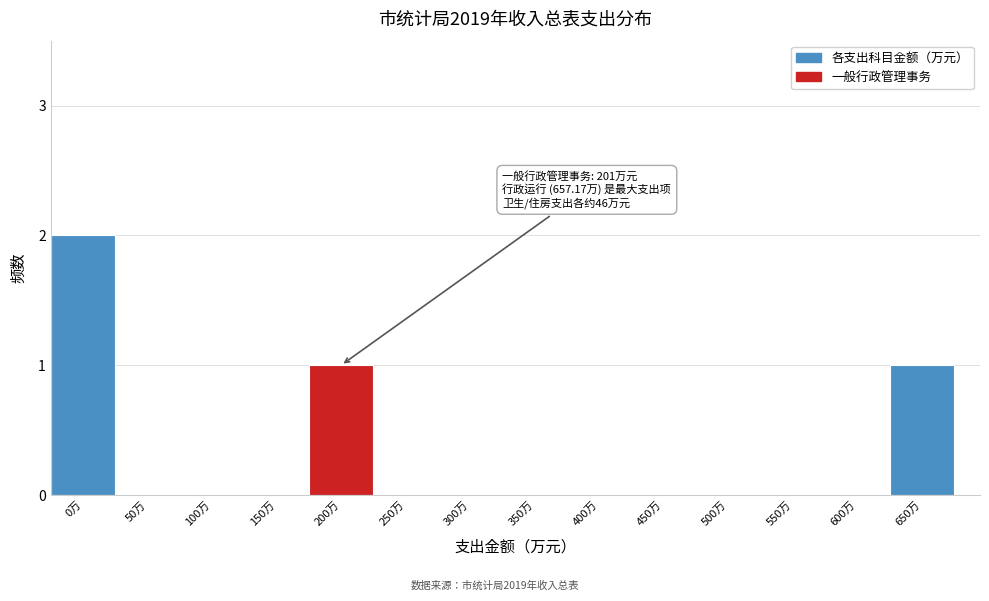

Reading left to right, list all the values displayed in this chart.

0万=2	50万=0	100万=0	150万=0	200万=1	250万=0	300万=0	350万=0	400万=0	450万=0	500万=0	550万=0	600万=0	650万=1